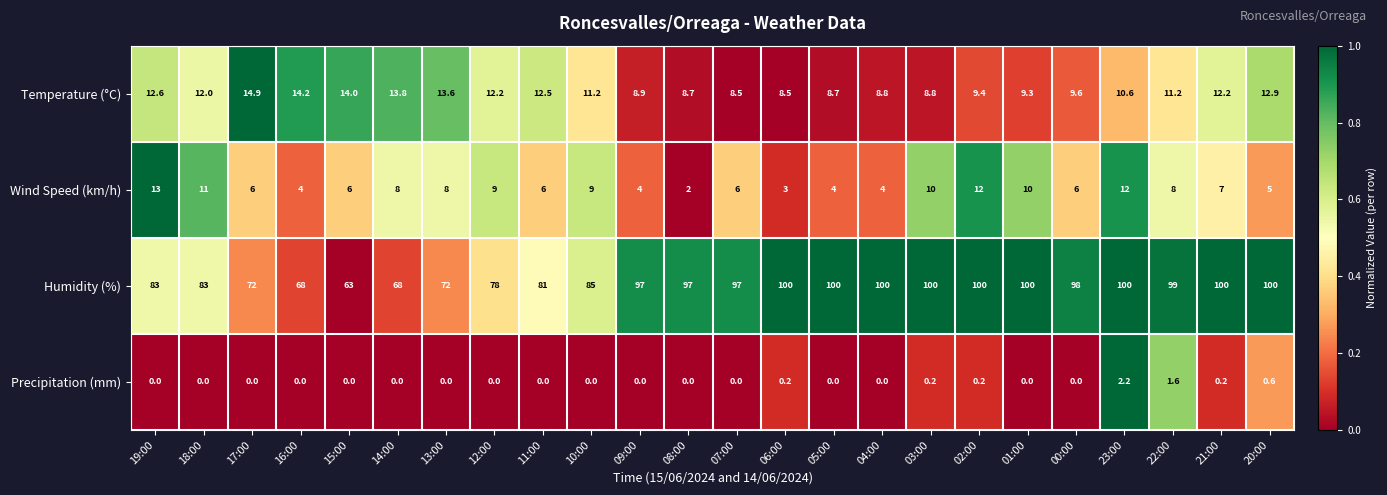

What is the highest value of the Temperature (°C) series?

14.9